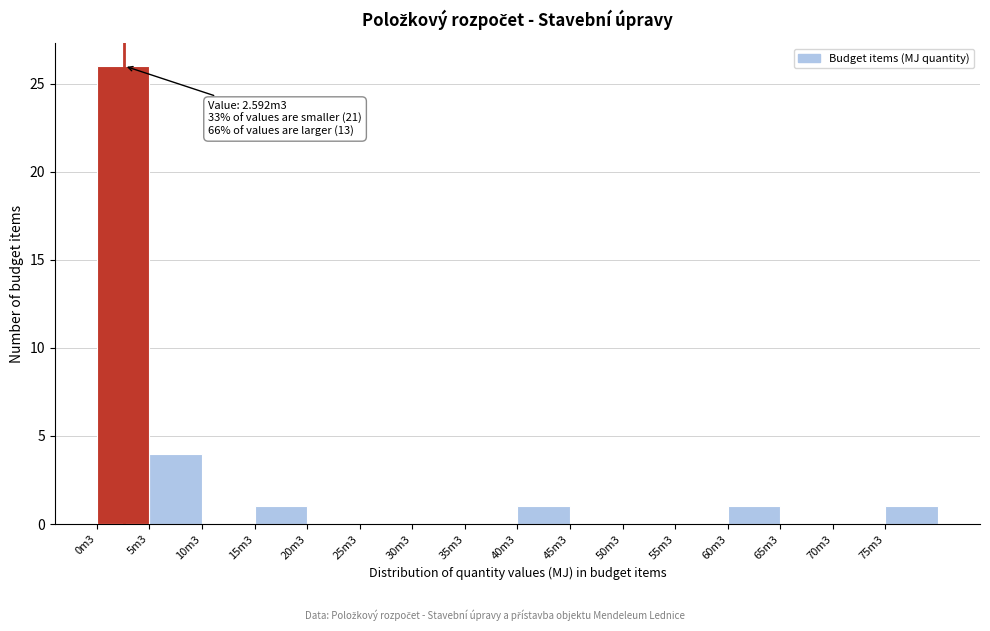

Reading left to right, what are all the values shown in this chart?

0m3=26	5m3=4	10m3=0	15m3=1	20m3=0	25m3=0	30m3=0	35m3=0	40m3=1	45m3=0	50m3=0	55m3=0	60m3=1	65m3=0	70m3=0	75m3=1